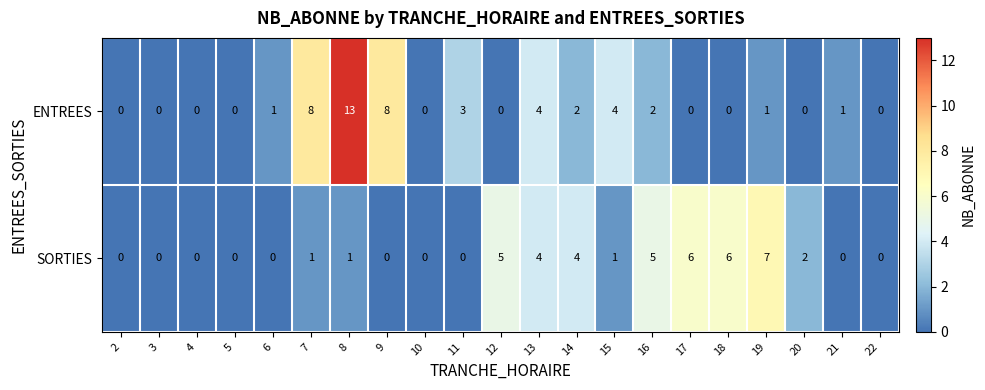

How many categories are shown in the chart?

21